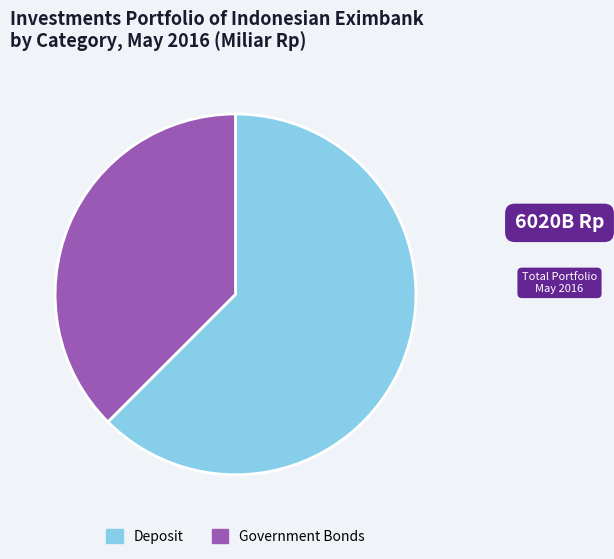

Approximately how many times larger is the value at Government Bonds compared to Deposit?

0.6